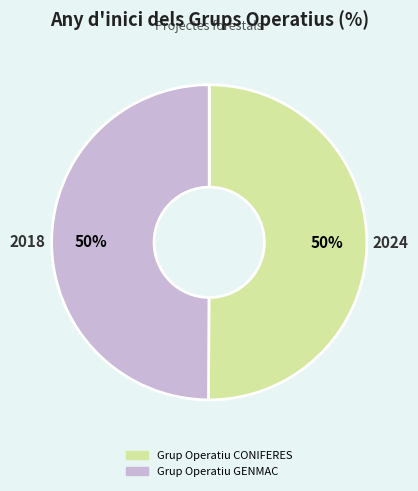

The Grup Operatiu CONIFERES slice represents 50% of the pie. True or false?

True